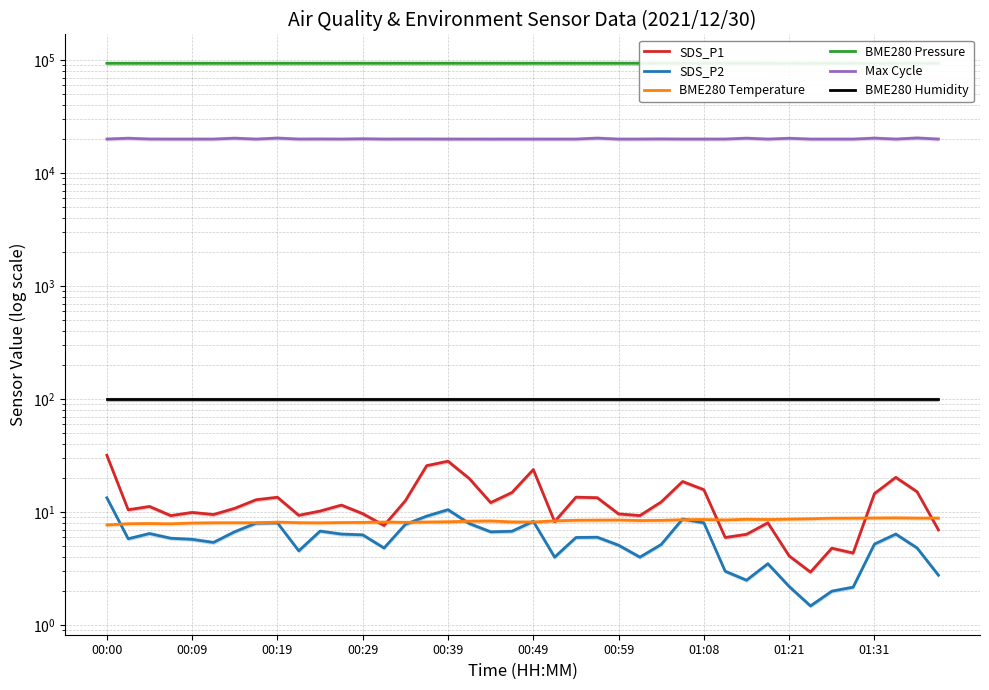

What is the difference between the BME280 Temperature values at 30 and 22?

0.2